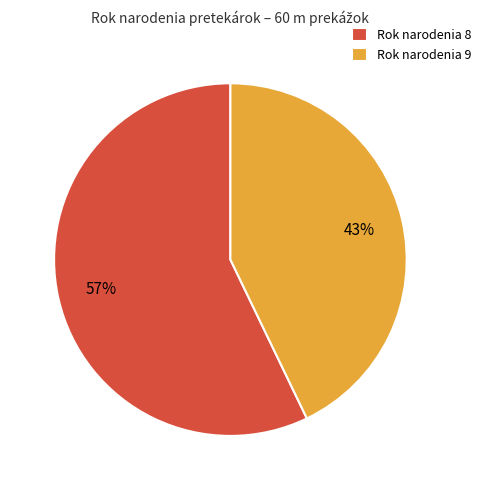

Does any single category account for the majority?

Yes